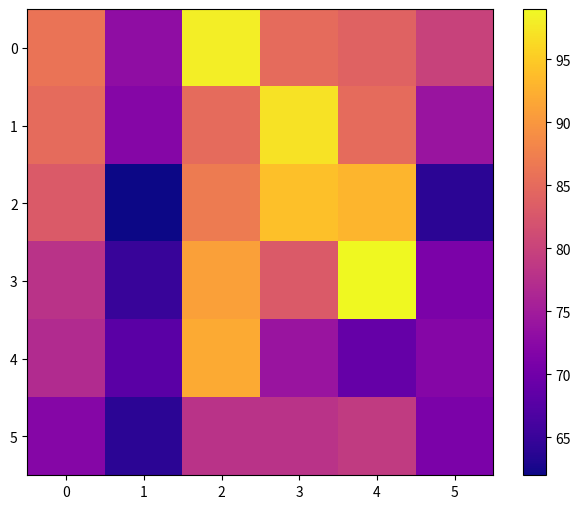

At how many categories does at least one series exceed 76?

5